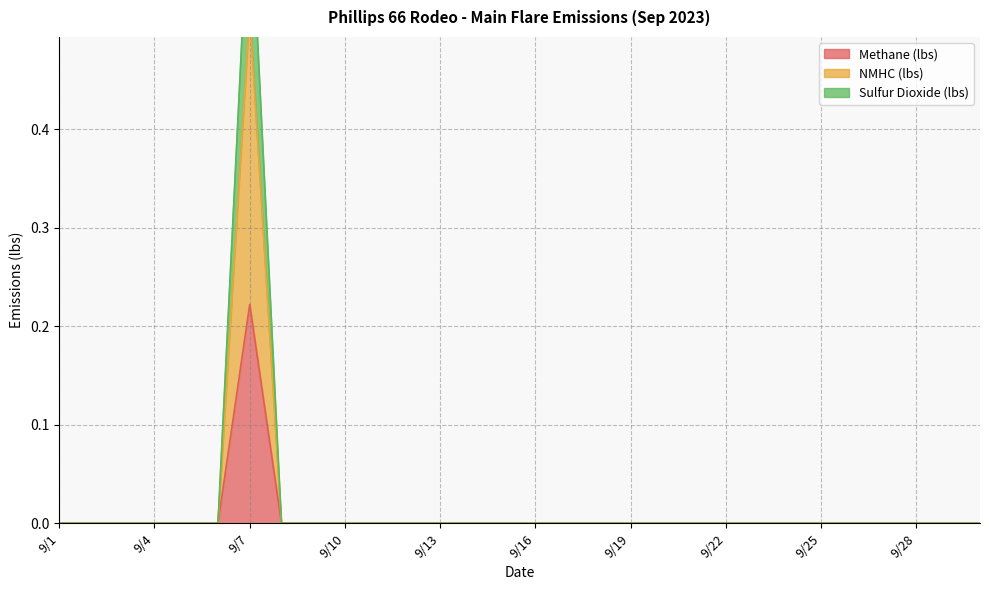

What is the highest value of the Methane (lbs) series?

0.2